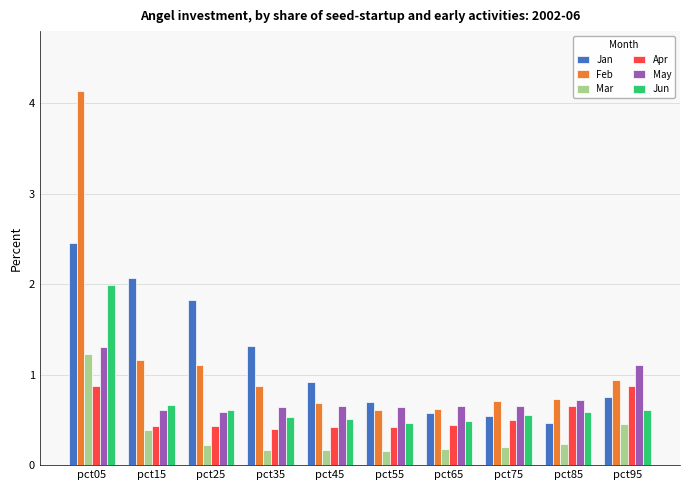

What is the difference between the second highest and minimum values in the Jun series?

0.2